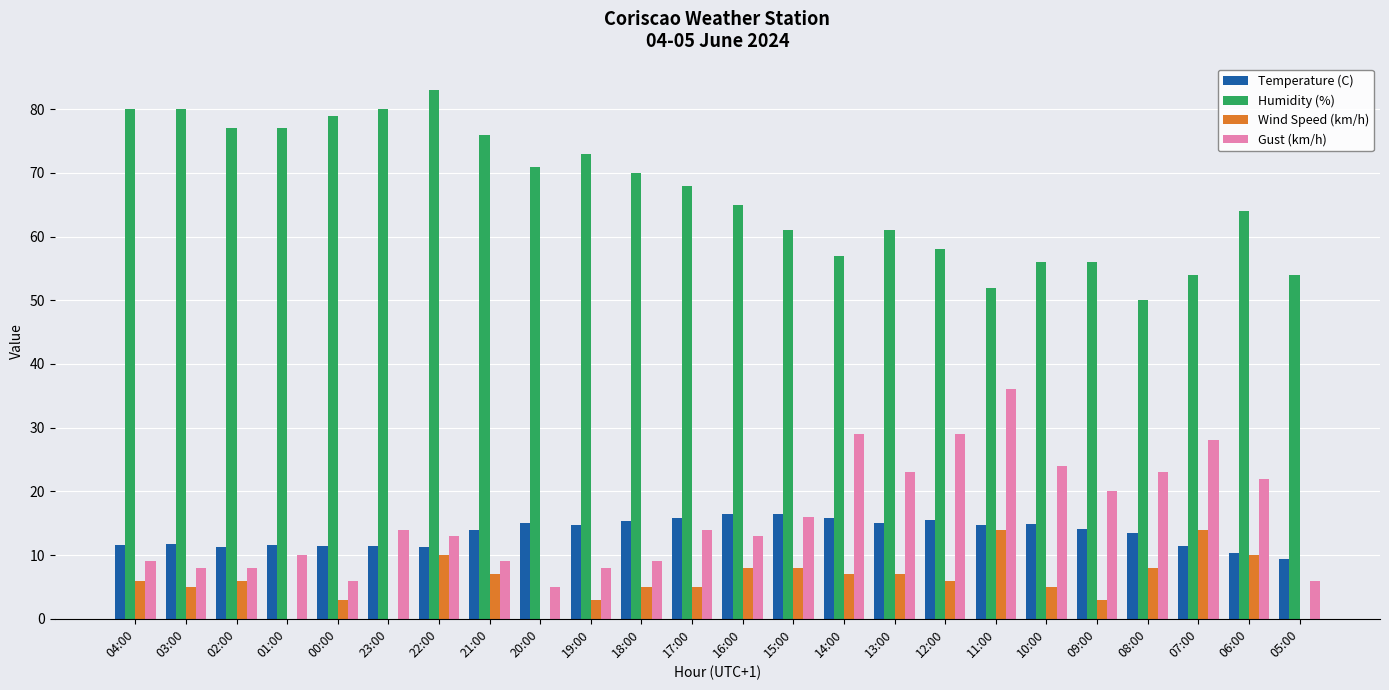

How many groups of bars are there?

24